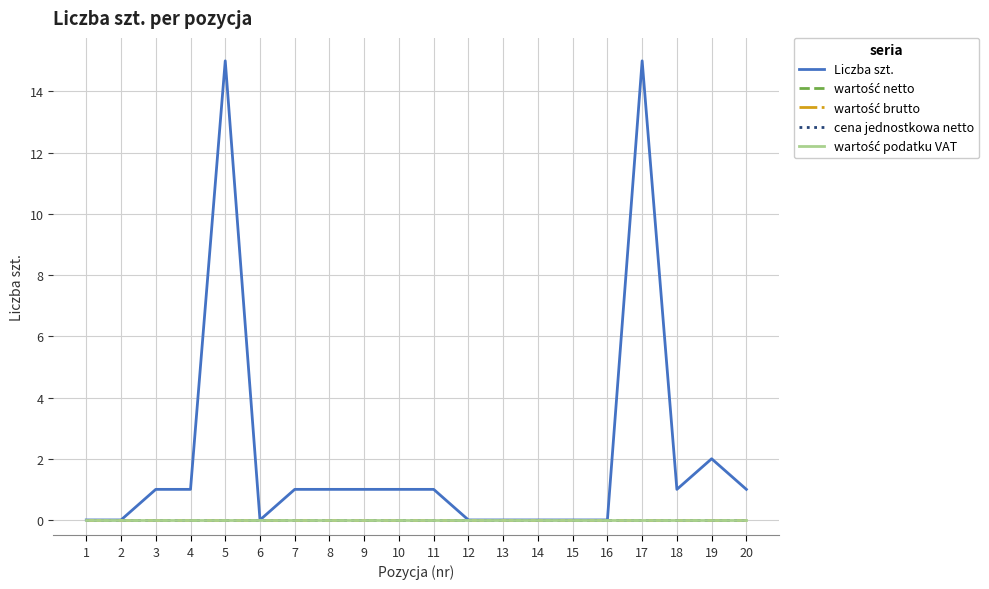

How many categories are shown in the chart?

20